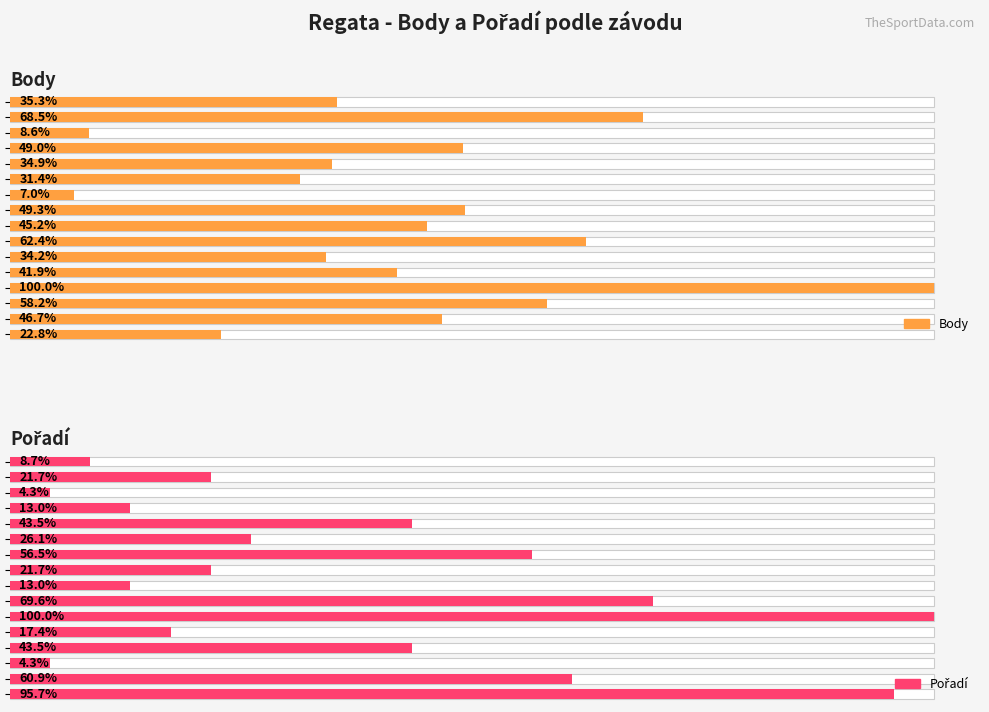

What is the difference between the Pořadí values at 1 and 12?

5